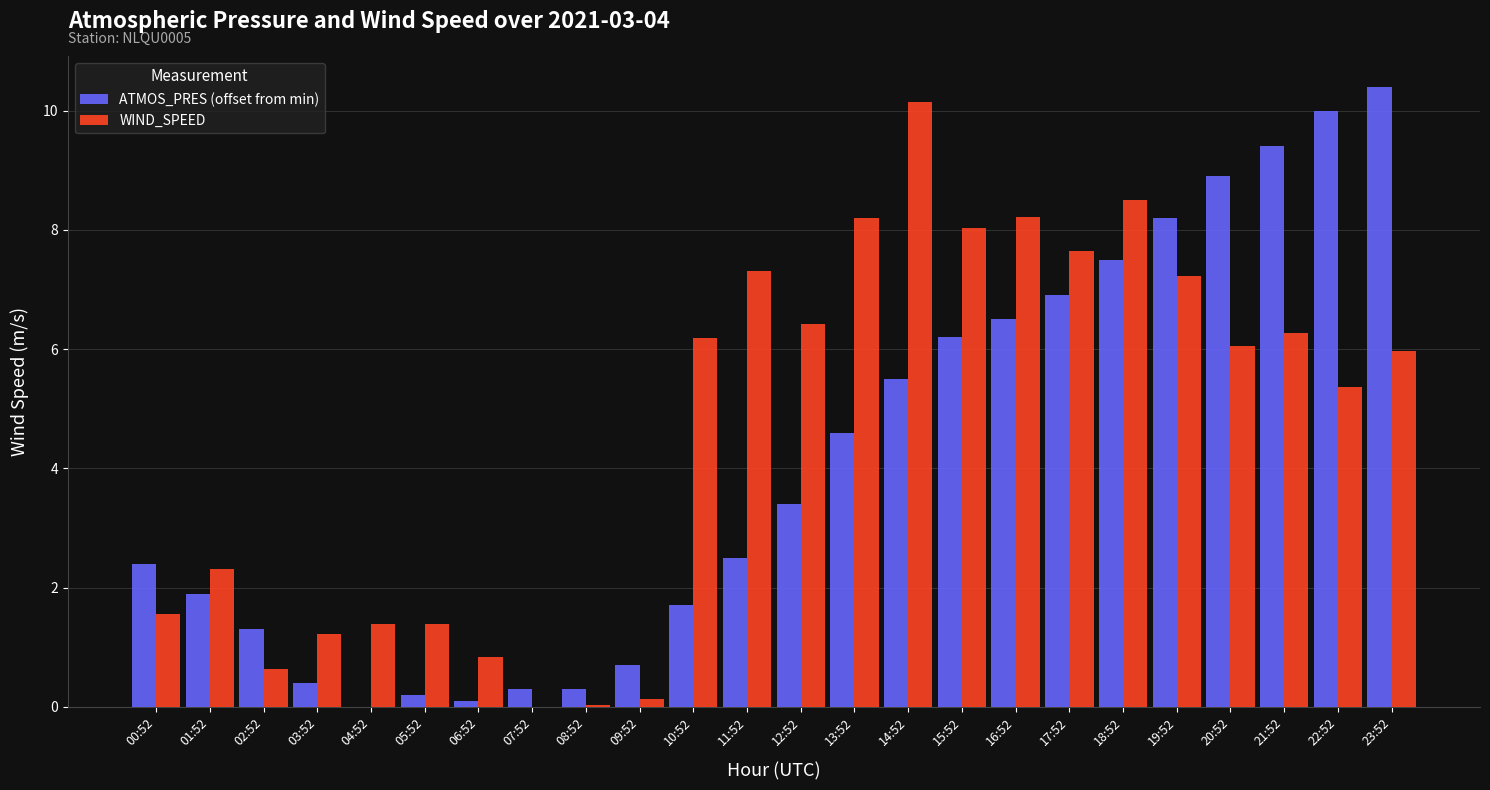

Are the bars horizontal?

No